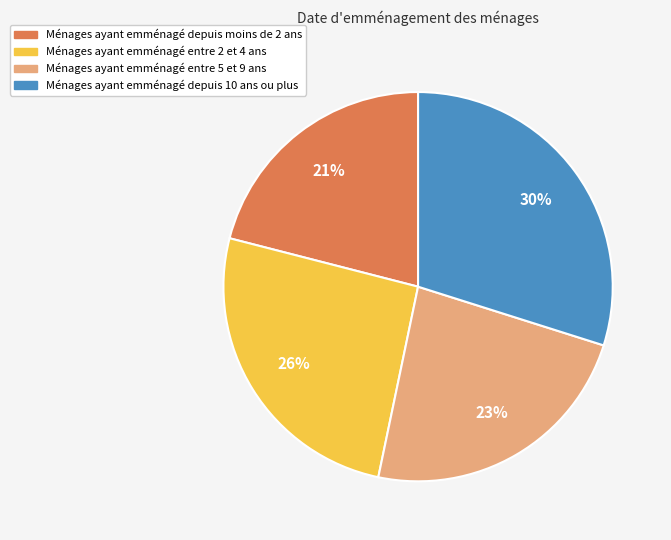

To the nearest percent, what is the difference between the largest and smallest slice percentages?

9%